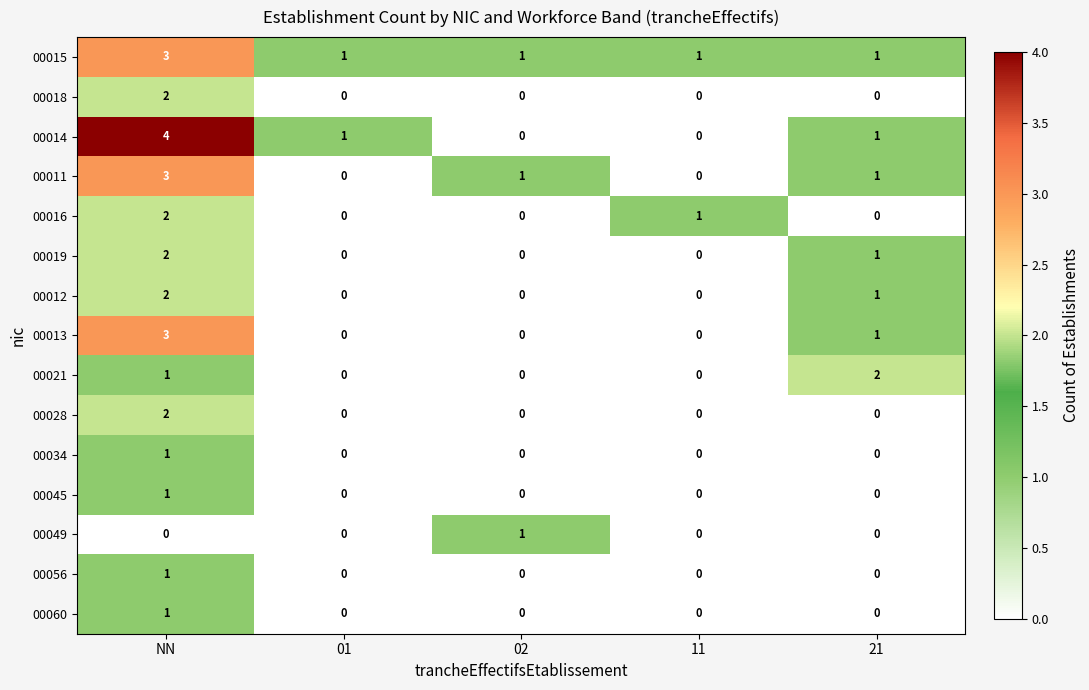

Is it true that 00049 equals 0 at 02?

False